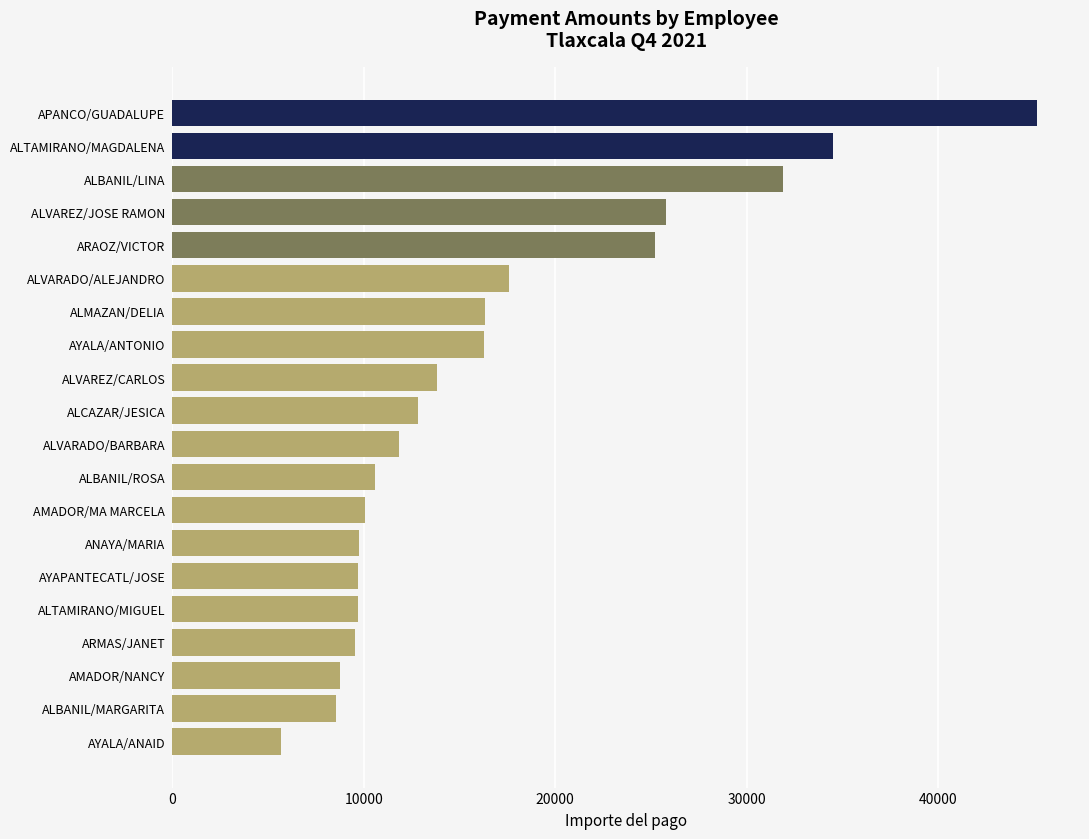

What is the ratio of the value at ALBANIL/MARGARITA to the value at AYALA/ANAID?

1.5